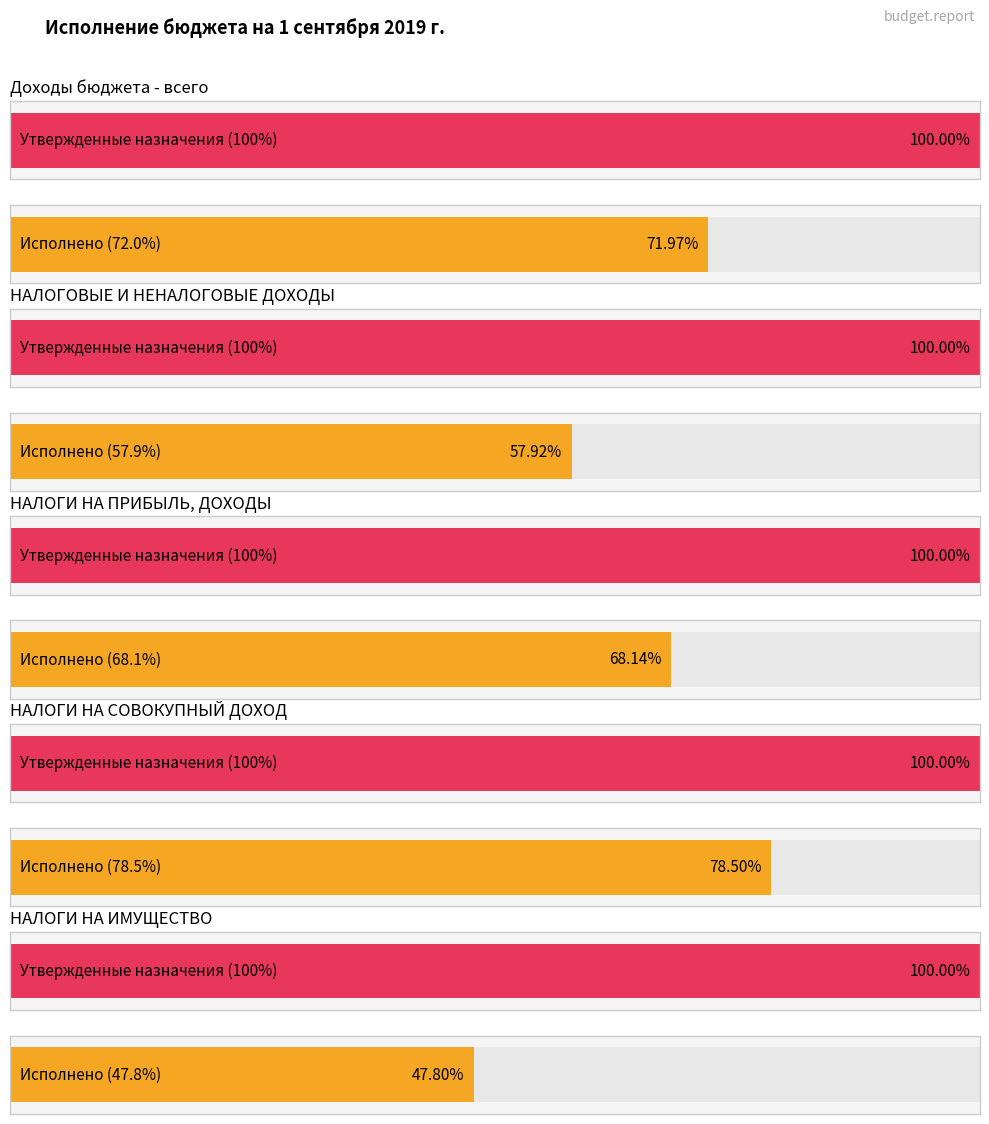

At which label does Утвержденные бюджетные назначения reach its minimum?

НАЛОГИ НА ПРИБЫЛЬ, ДОХОДЫ